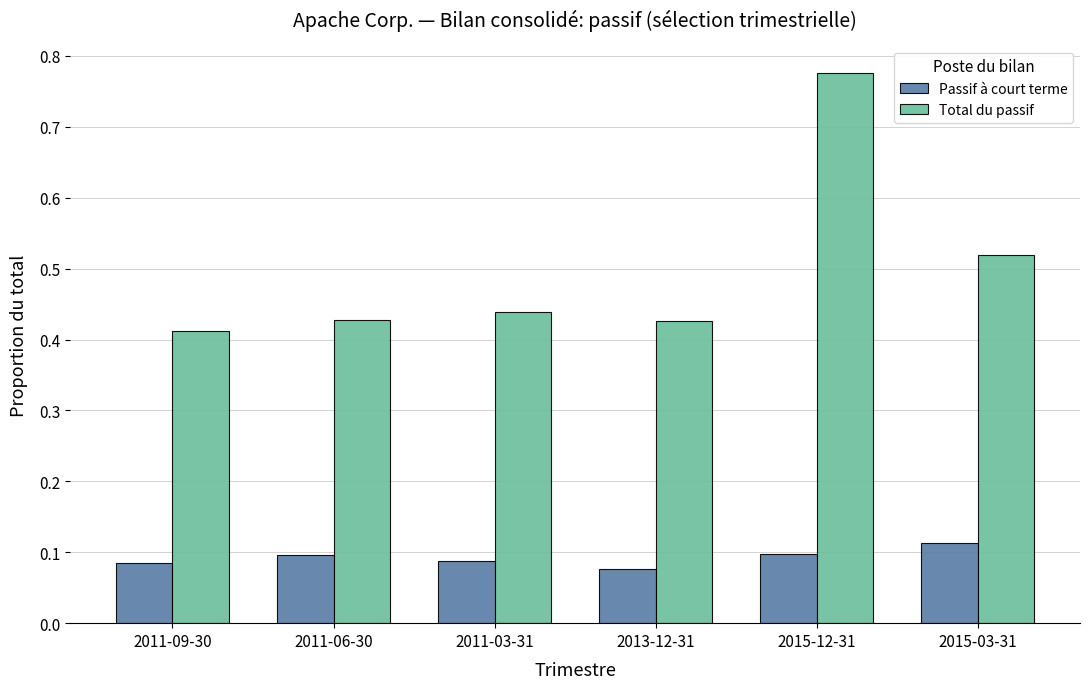

Which series has the largest total across all categories?

Total du passif